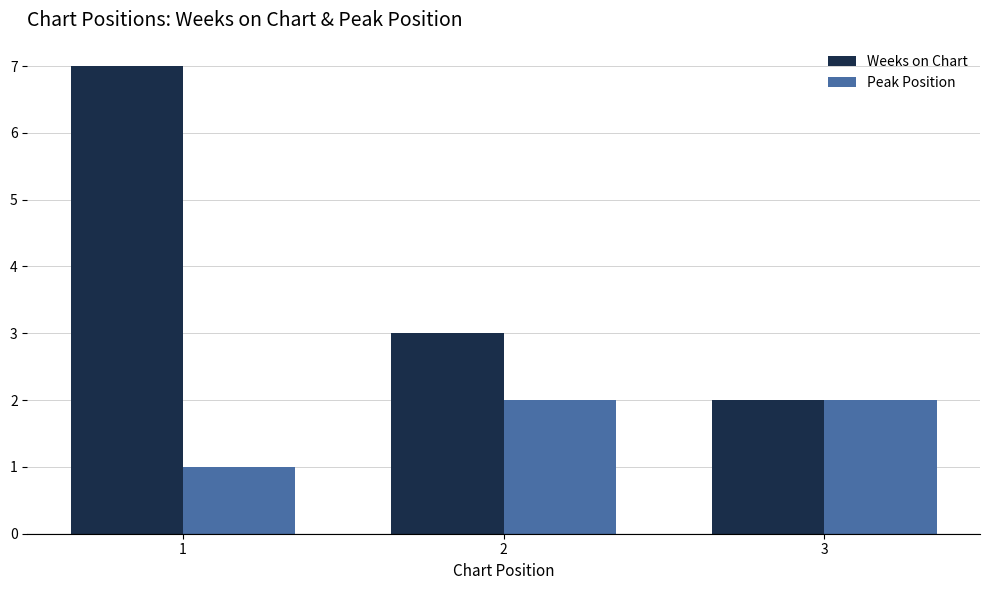

List the series in order of their peak value, lowest first.

Peak Position, Weeks on Chart